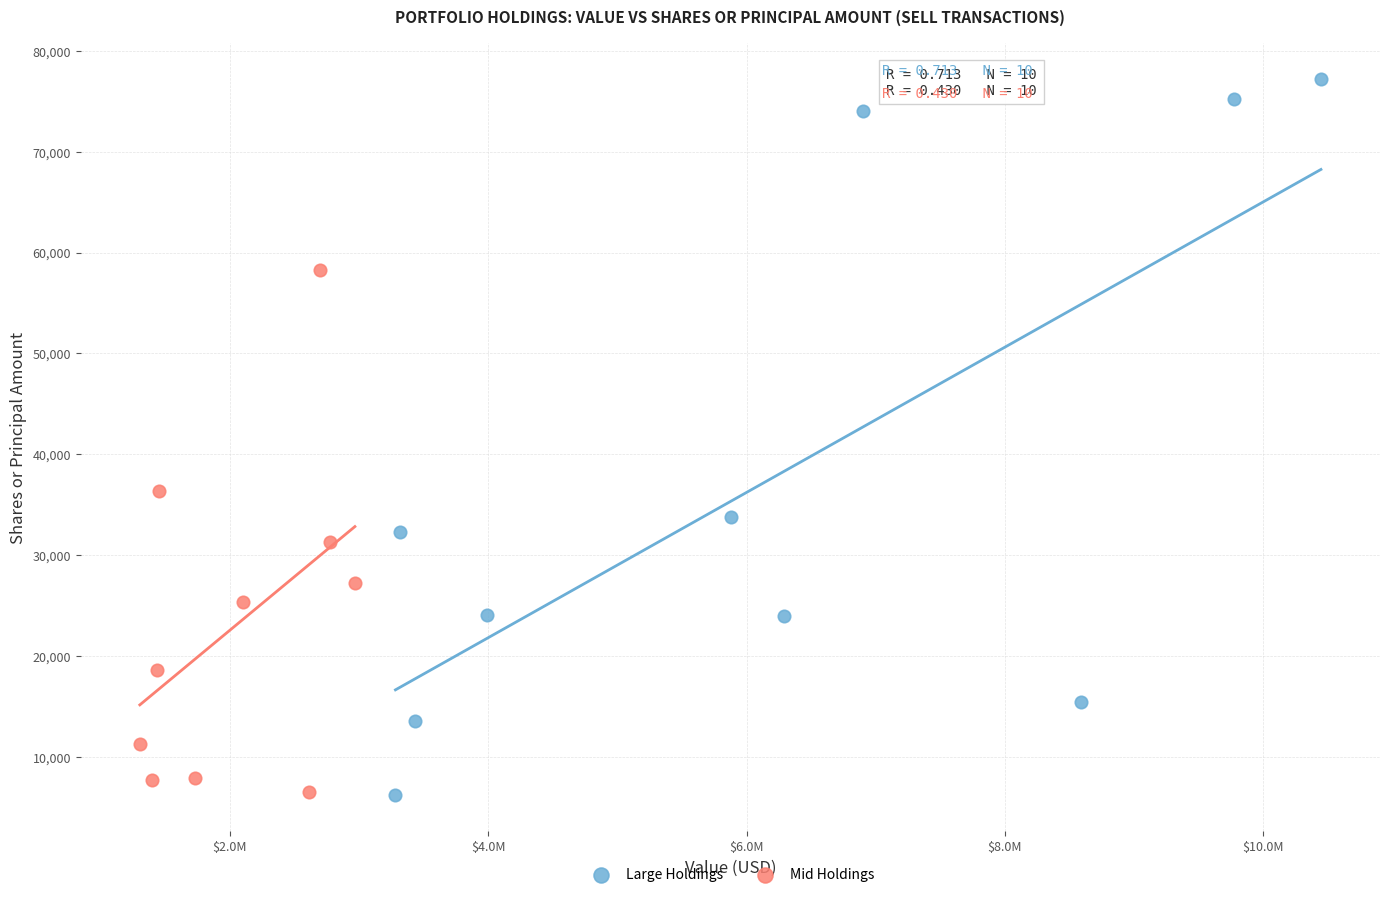

Which series reaches the maximum Y coordinate?

Large Holdings